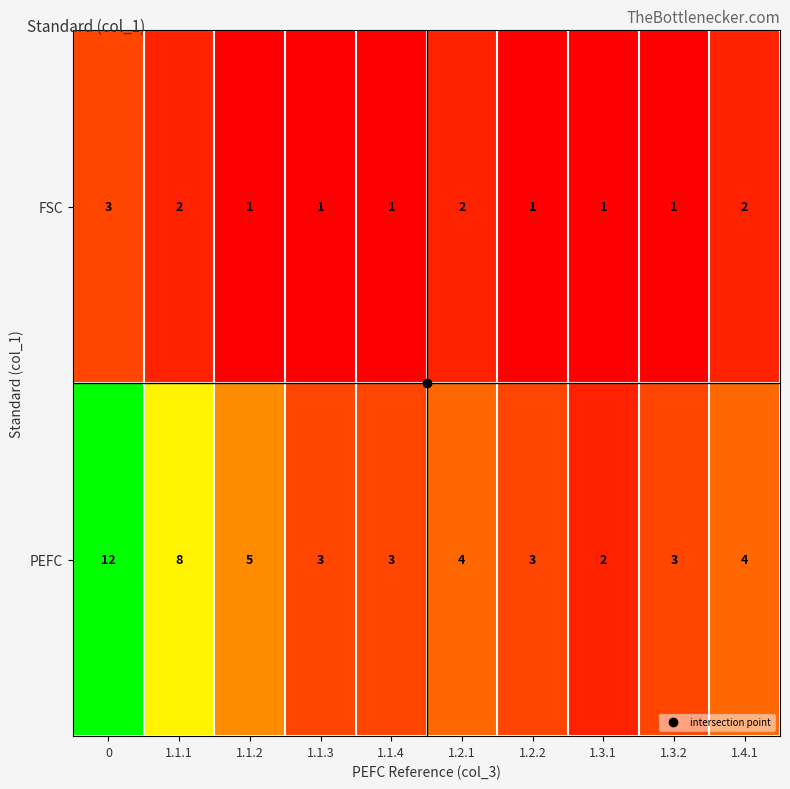

What is the minimum value shown in the chart?

1